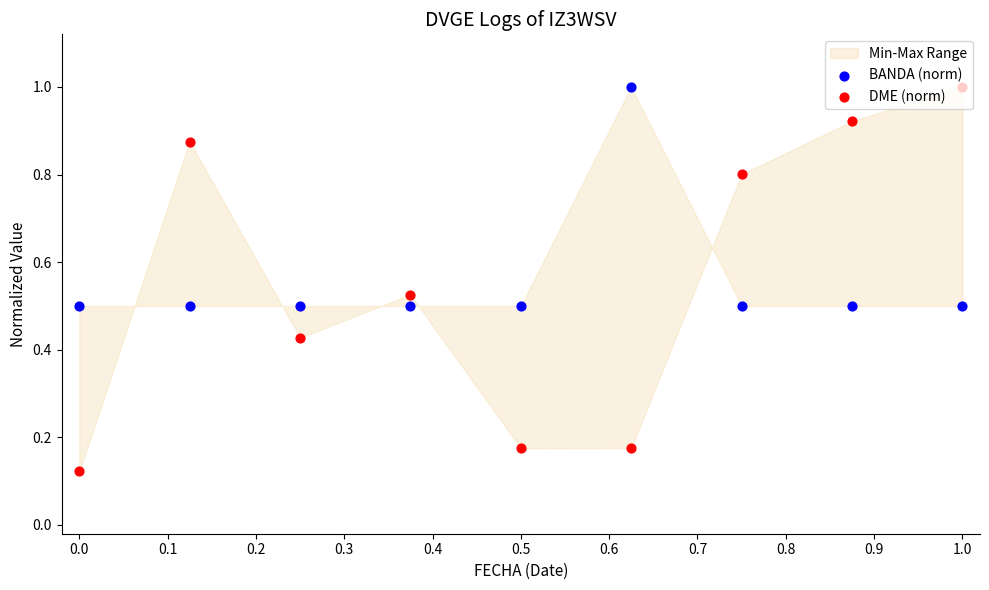

Which series contains the lowest Y value?

DME (norm)